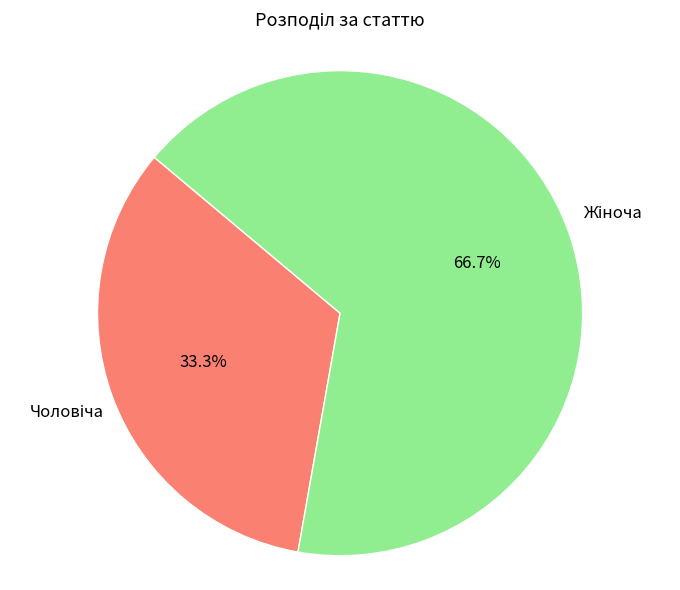

To the nearest percent, what is the difference between the largest and smallest slice percentages?

33%